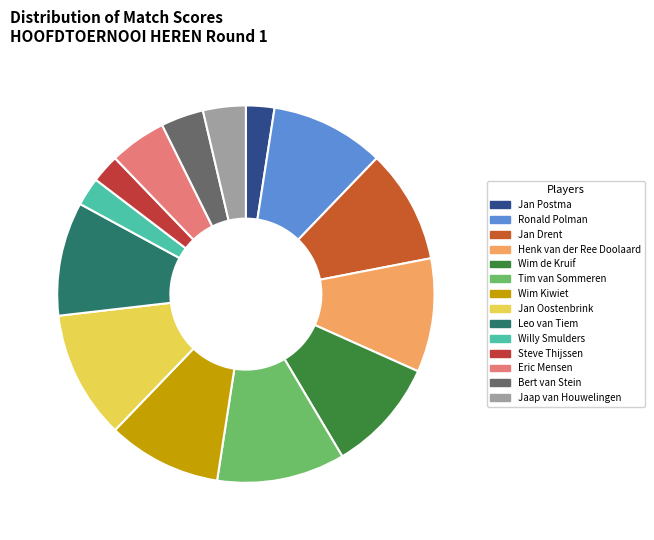

Is Bert van Stein the majority of the pie?

No